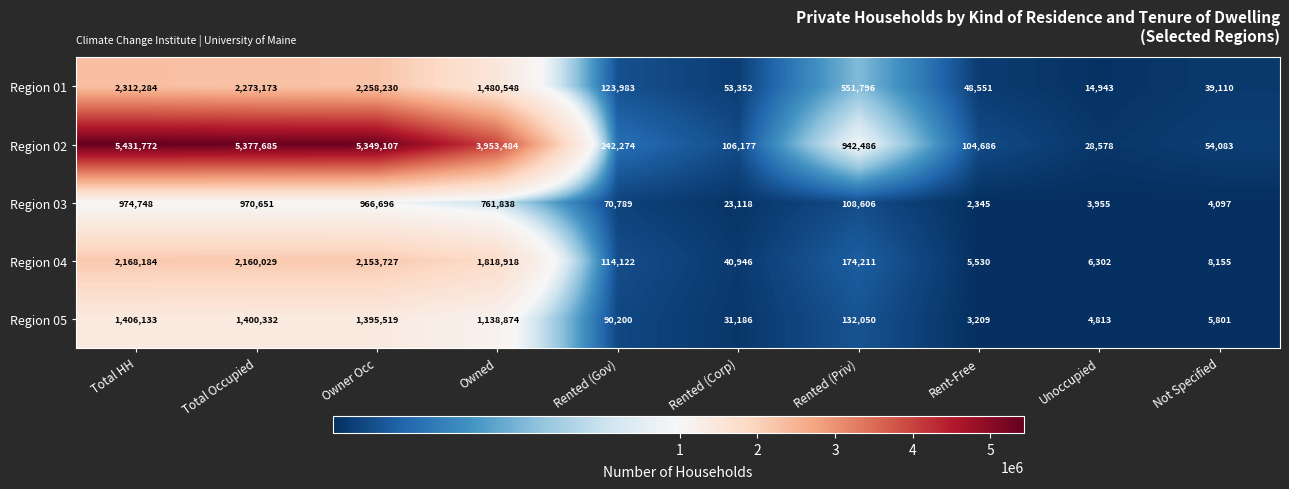

Which series has the largest range (max minus min)?

Region 02